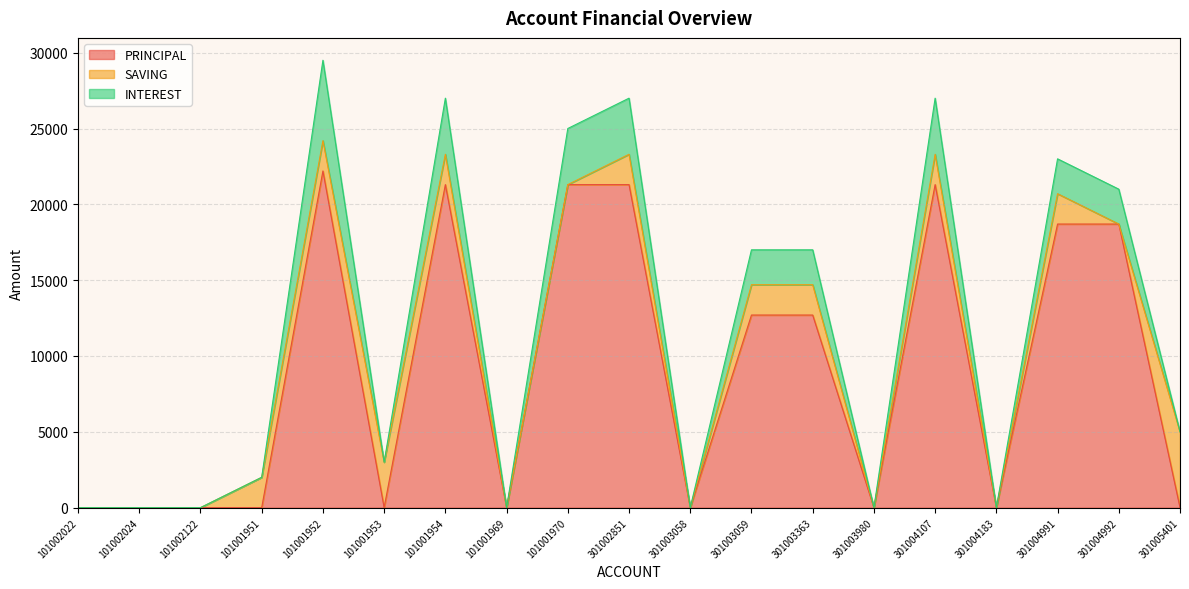

At which category is the sum across all series the highest?

101001952